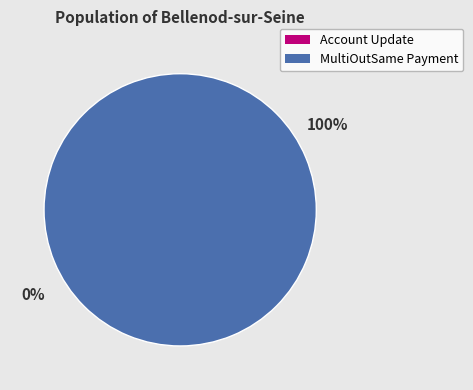

How many segments does this pie chart have?

2